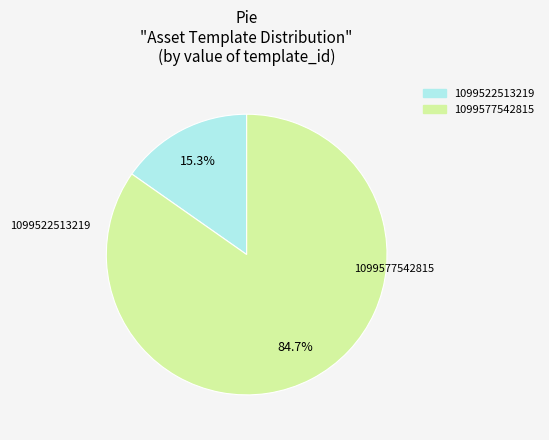

Count the number of slices in the pie.

2